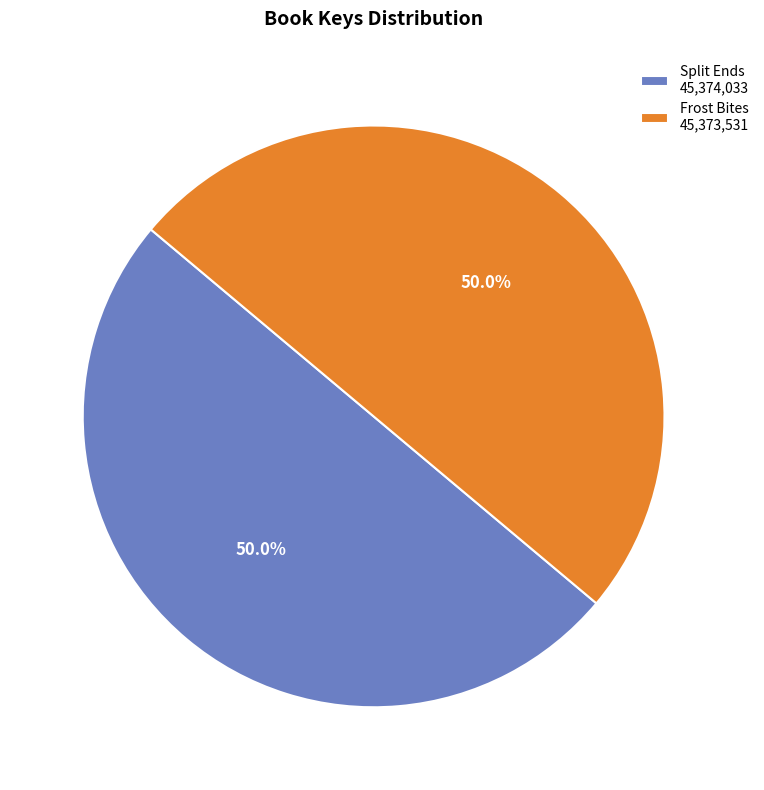

Count the number of slices in the pie.

2